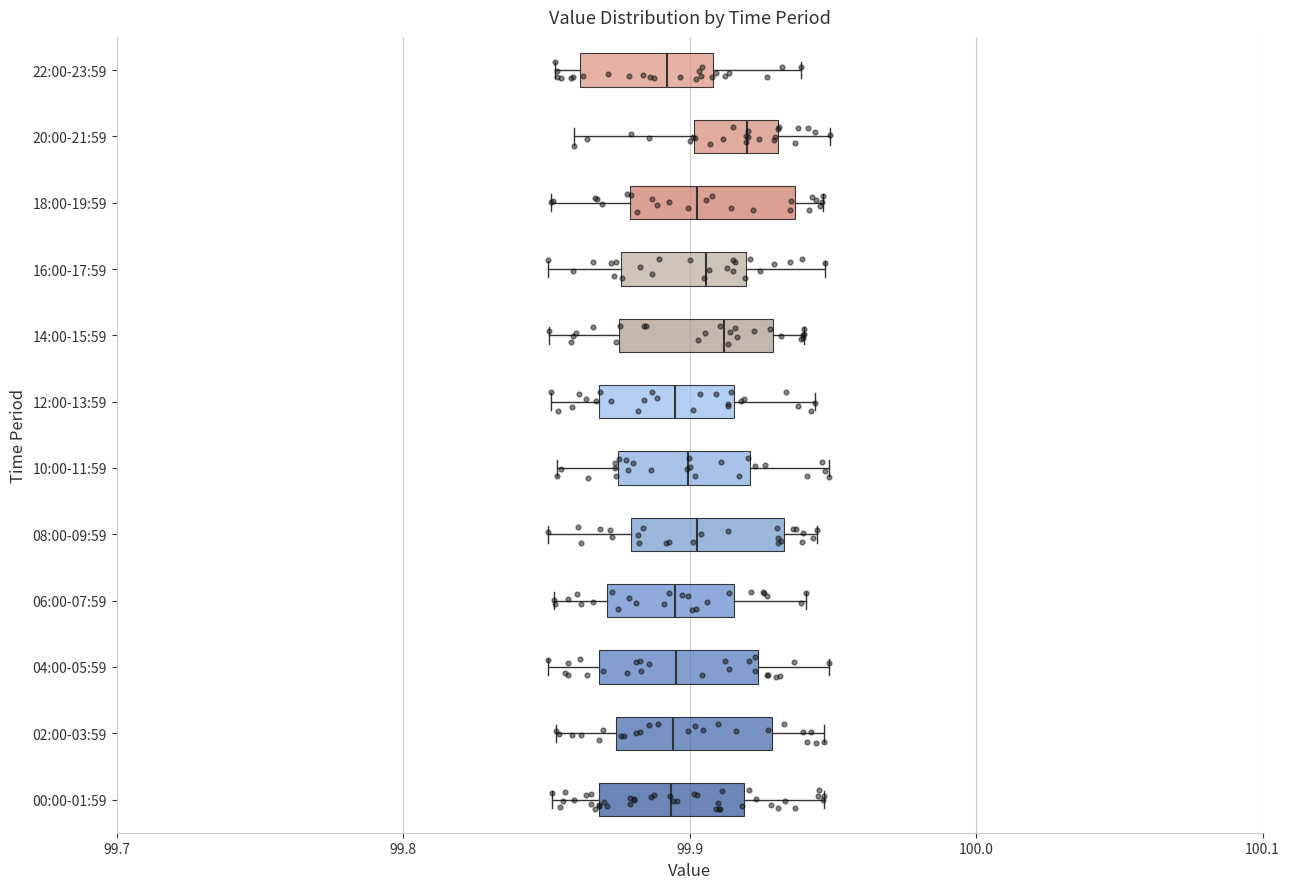

Reading bottom to top, read every box against the x-axis: the position of its median line, the range the box covers, and the ends of its whiskers. The values are not printed on the chart, so give them approximately, as read against the axis.

00:00-01:59: median 99.89, box 99.87 to 99.92, whiskers 99.85 to 99.95
02:00-03:59: median 99.89, box 99.87 to 99.93, whiskers 99.85 to 99.95
04:00-05:59: median 99.90, box 99.87 to 99.92, whiskers 99.85 to 99.95
06:00-07:59: median 99.89, box 99.87 to 99.92, whiskers 99.85 to 99.94
08:00-09:59: median 99.90, box 99.88 to 99.93, whiskers 99.85 to 99.94
10:00-11:59: median 99.90, box 99.87 to 99.92, whiskers 99.85 to 99.95
12:00-13:59: median 99.89, box 99.87 to 99.92, whiskers 99.85 to 99.94
14:00-15:59: median 99.91, box 99.88 to 99.93, whiskers 99.85 to 99.94
16:00-17:59: median 99.91, box 99.88 to 99.92, whiskers 99.85 to 99.95
18:00-19:59: median 99.90, box 99.88 to 99.94, whiskers 99.85 to 99.95
20:00-21:59: median 99.92, box 99.90 to 99.93, whiskers 99.86 to 99.95
22:00-23:59: median 99.89, box 99.86 to 99.91, whiskers 99.85 to 99.94